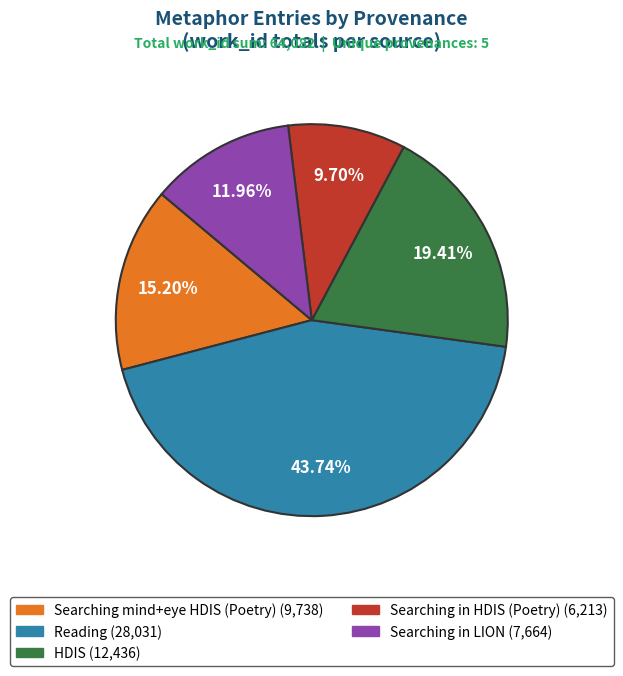

Is there any slice that represents more than half of the pie?

No